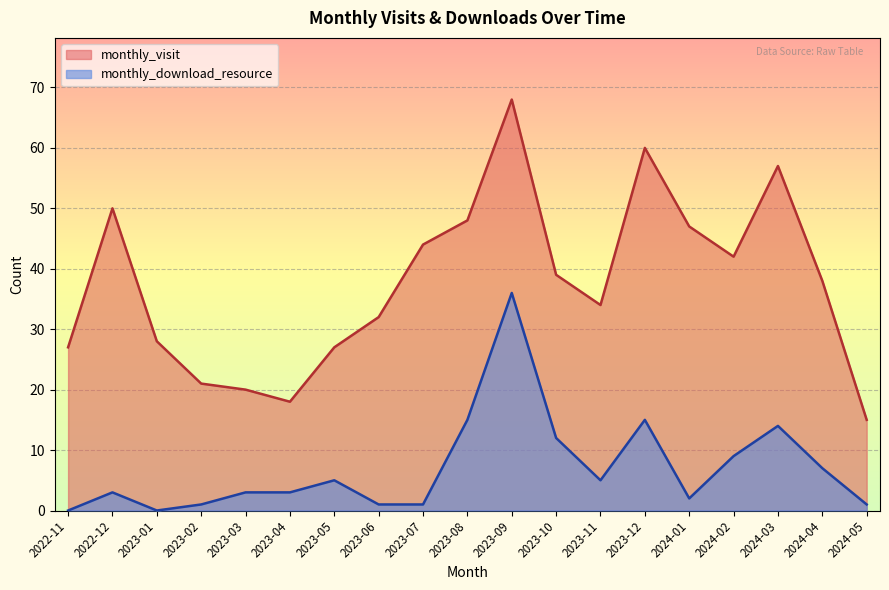

At which label is monthly_visit closest to 41?

2024-02